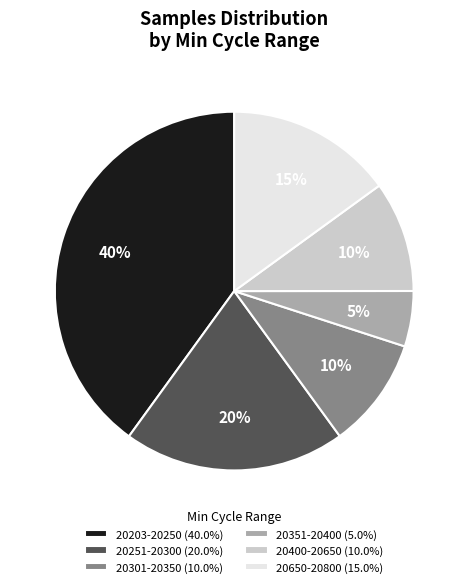

What is the ratio of the value at 20251-20300 (20.0%) to the value at 20351-20400 (5.0%)?

4.0